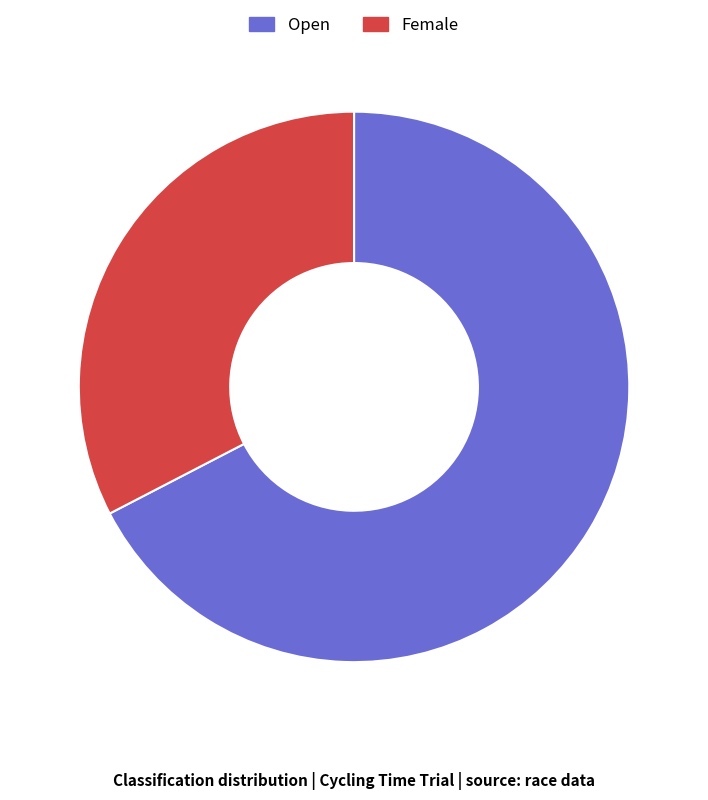

Is it true that Female is 33% of the pie?

True